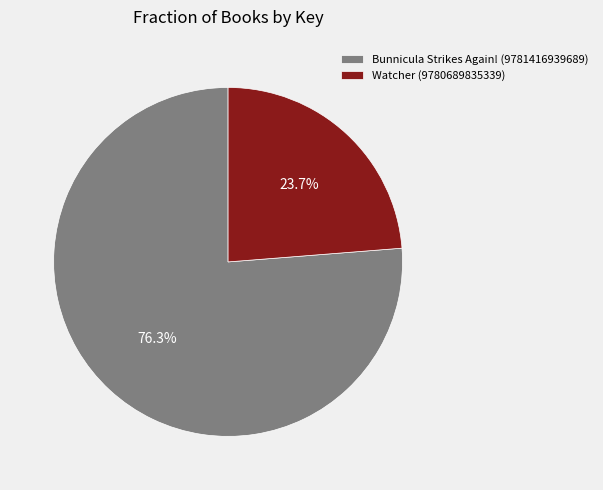

To the nearest percent, what percentage of the pie is Watcher (9780689835339)?

24%